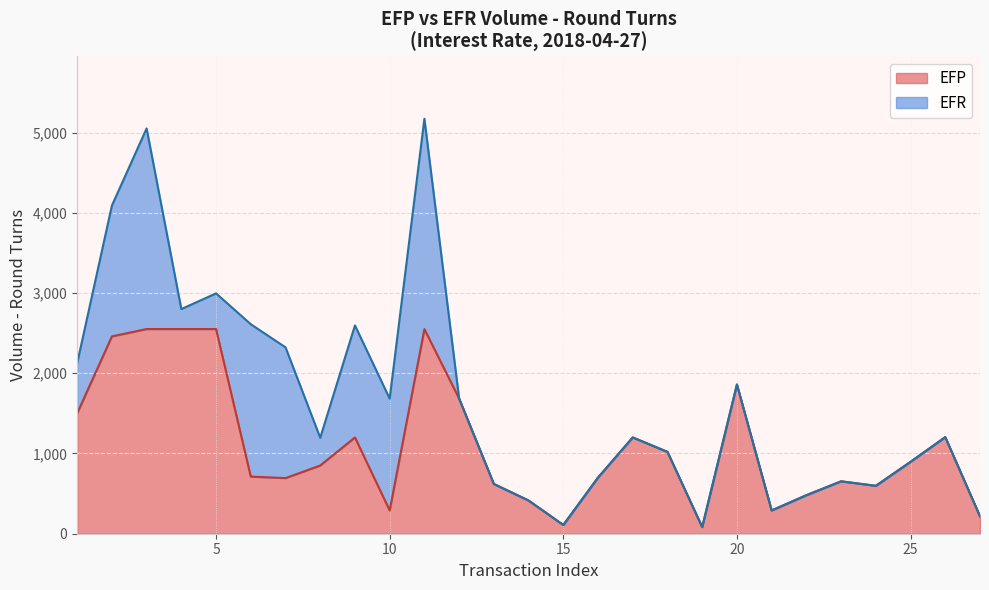

What is the highest value of the EFP series?

2551